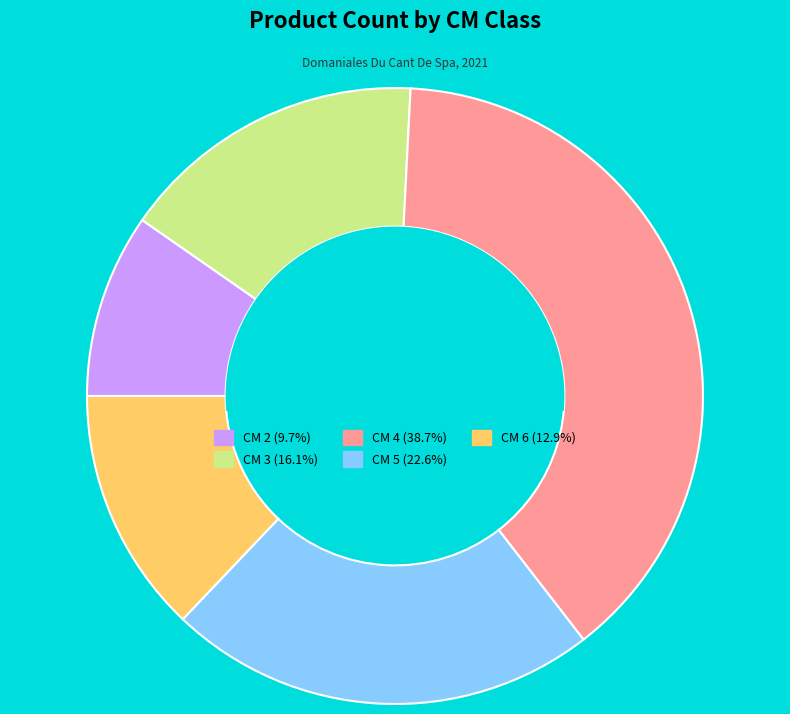

Does any single category account for the majority?

No